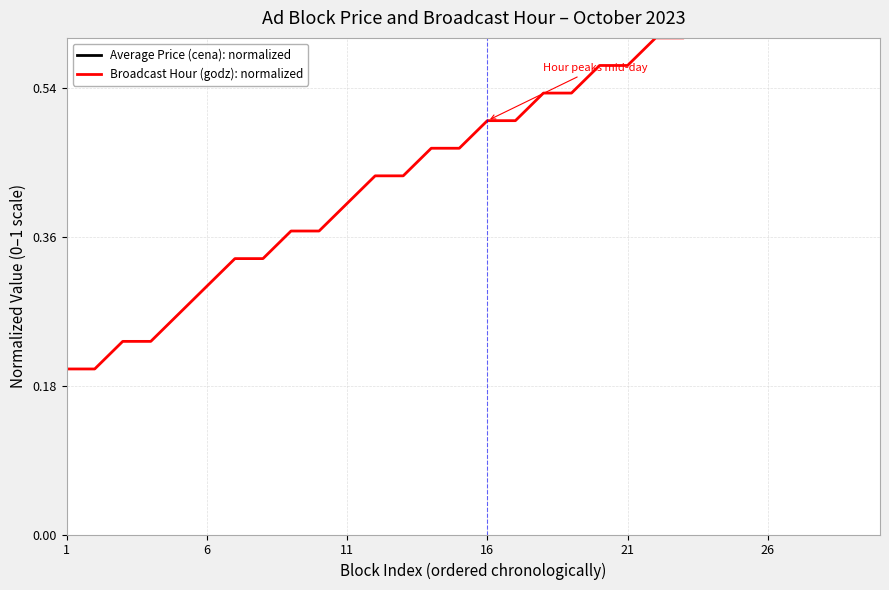

True or false: Average Price (cena): normalized and Broadcast Hour (godz): normalized intersect in this chart.

False